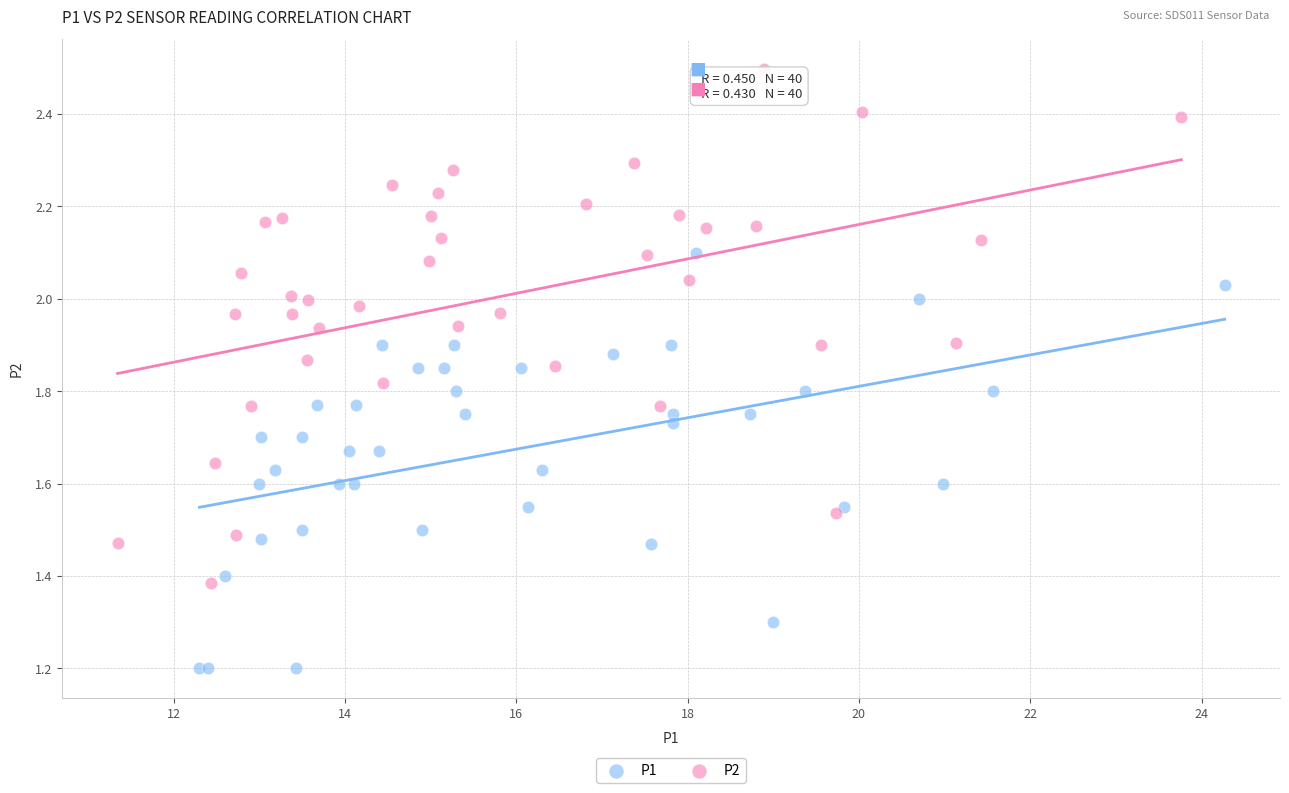

Which series reaches the maximum Y coordinate?

P2